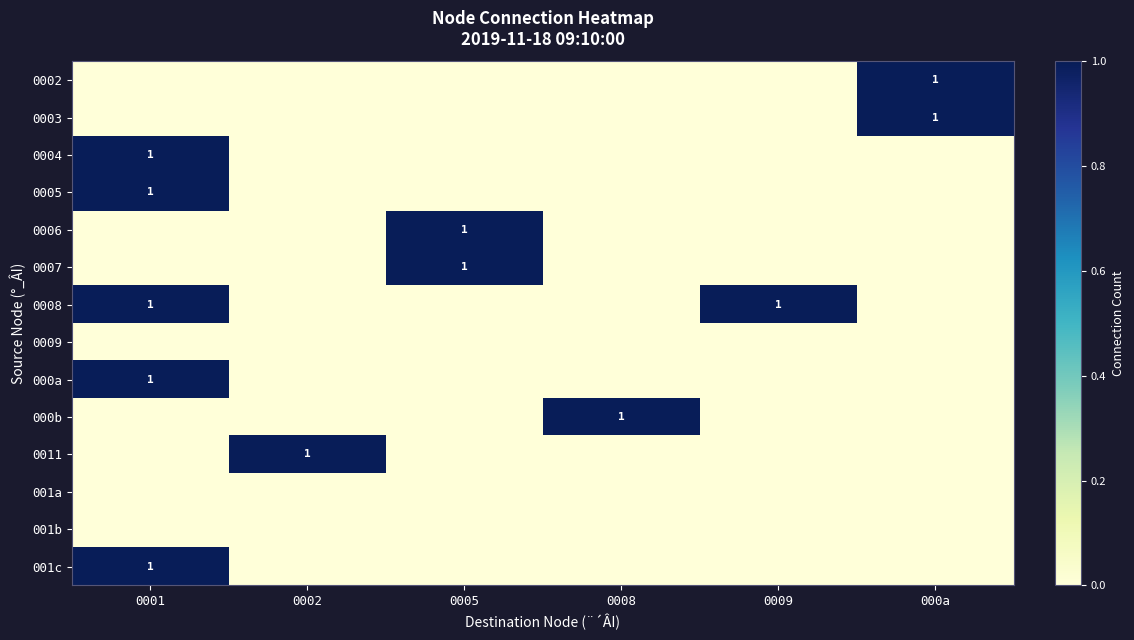

Is it true that 000b equals 1 at 0008?

True